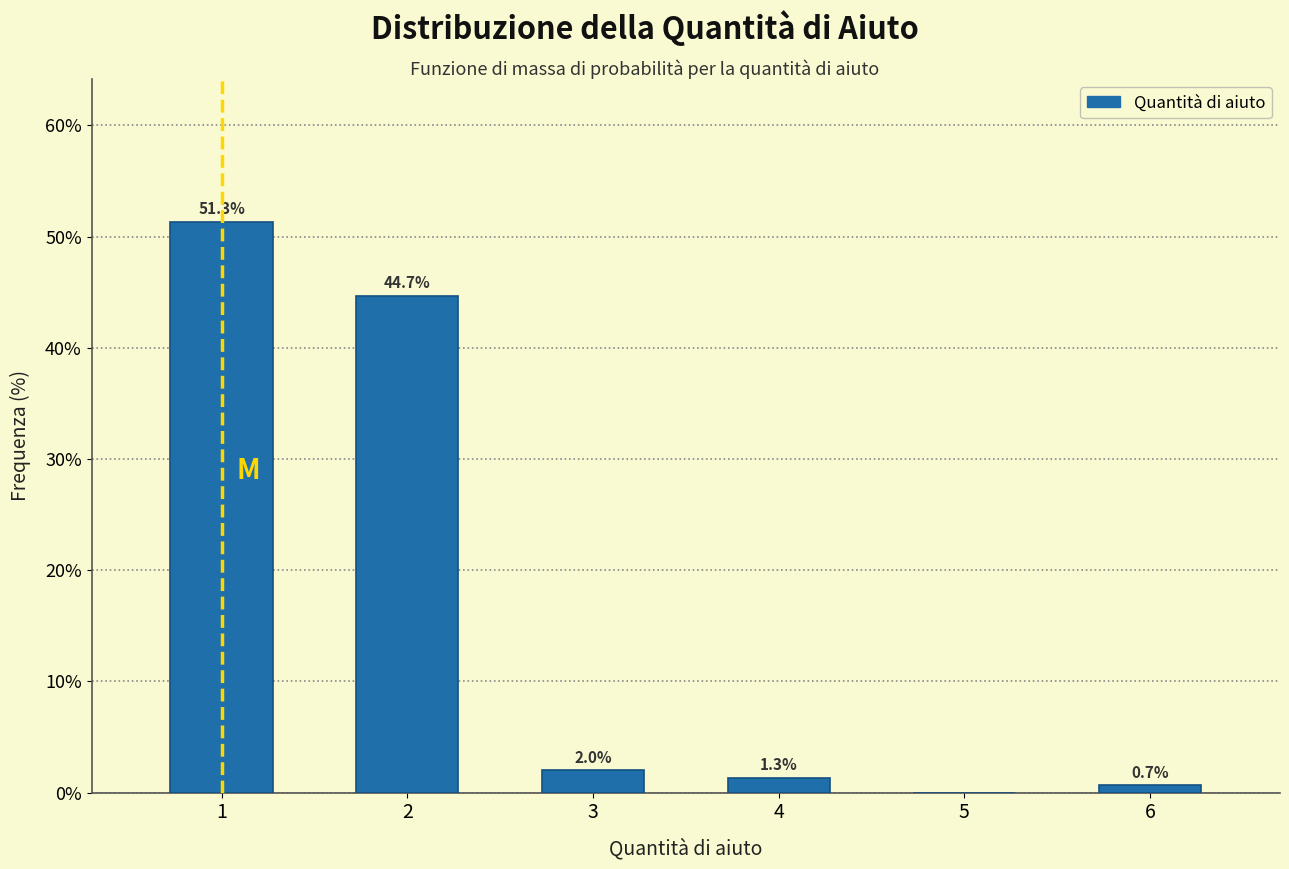

Reading left to right, what are all the values shown in this chart?

1=51.3	2=44.7	3=2.0	4=1.3	5=0.0	6=0.7